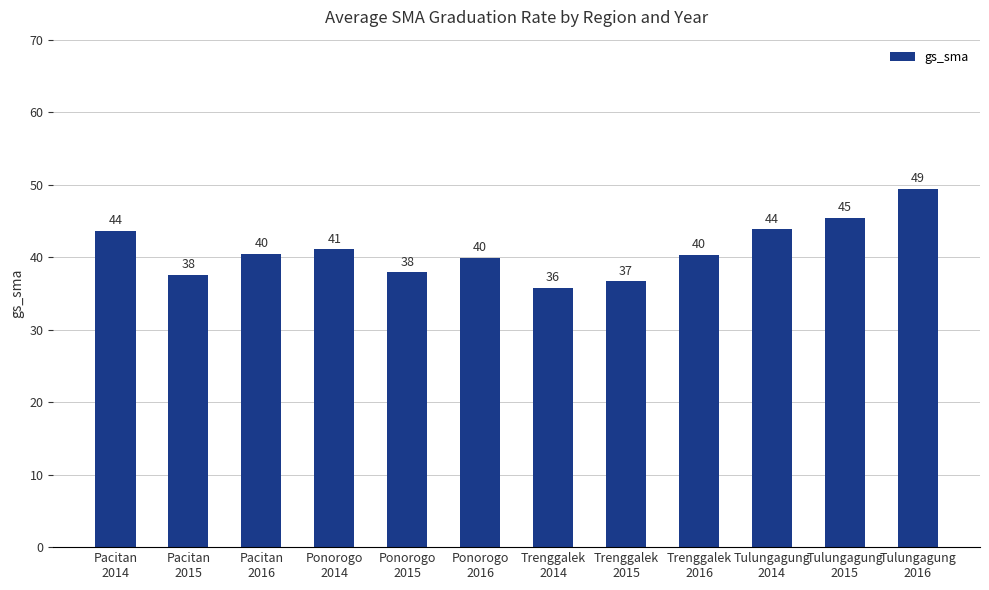

What is the greatest value displayed?

49.5